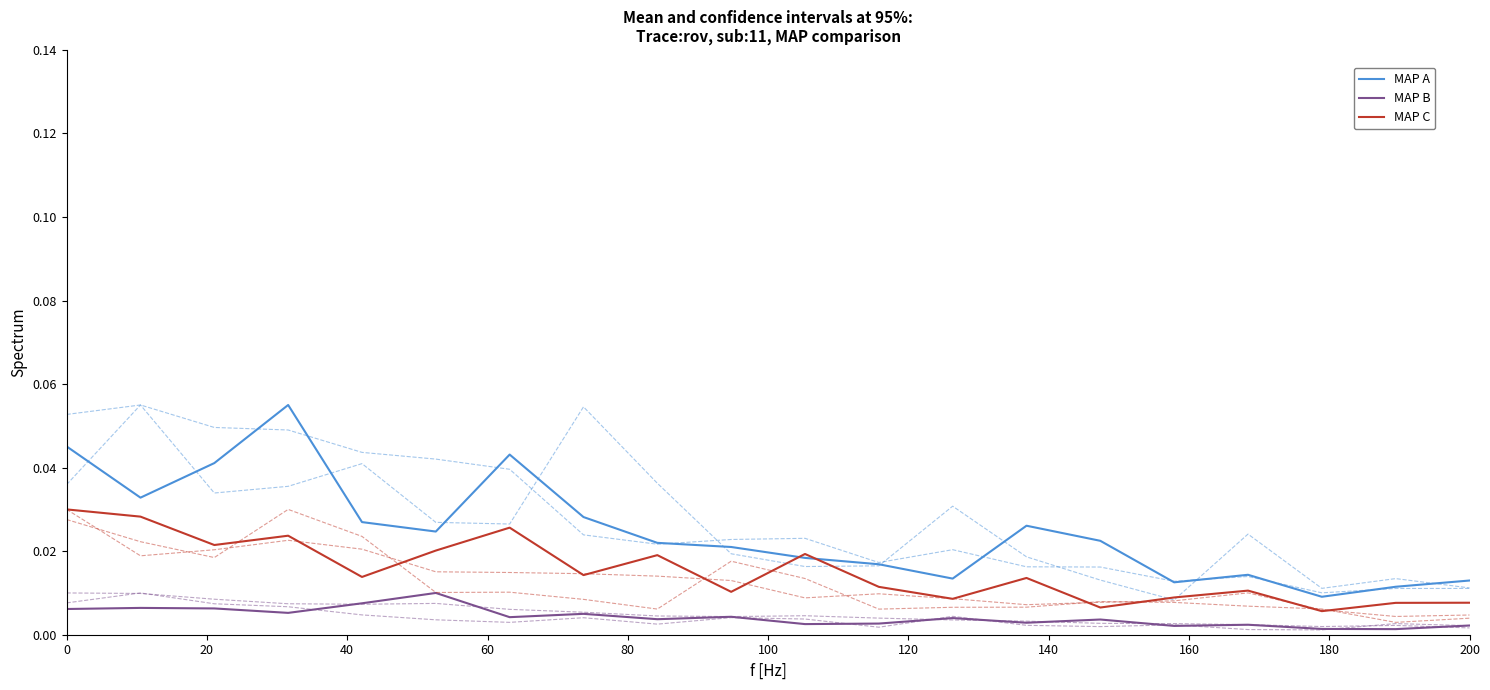

True or false: MAP B has more than 1 interior local peaks.

True